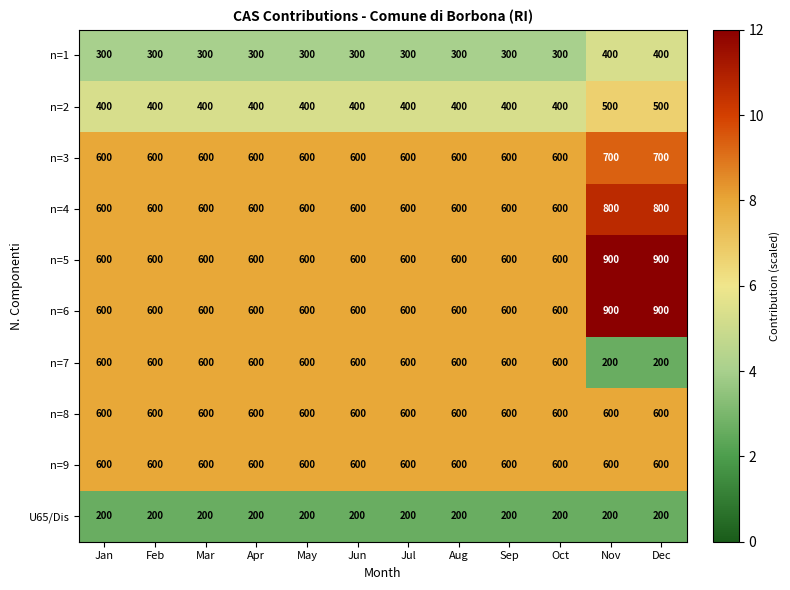

Which series has the largest range (max minus min)?

n=7